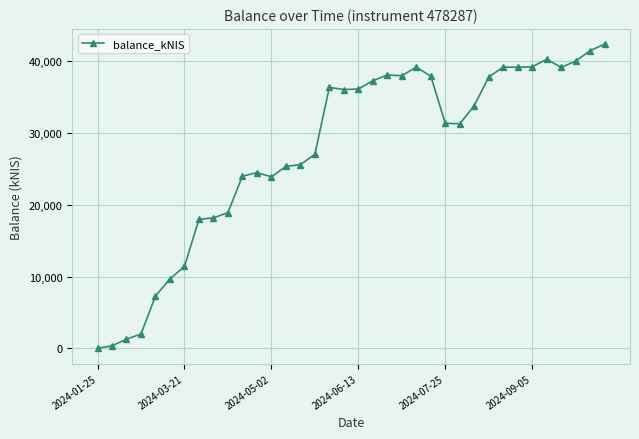

What is the greatest value displayed?

42401.8